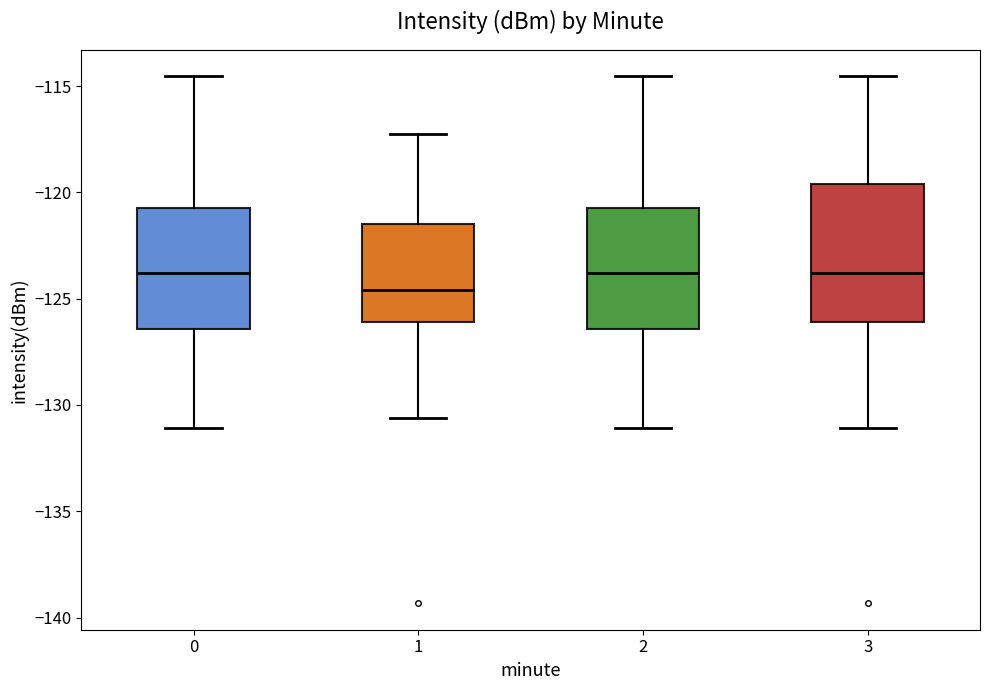

Reading left to right, transcribe this box plot: for each box, give where its median line is, the range the box spans, and where its two whiskers end, as read against the y-axis. The values are not printed on the chart, so give them approximately, as read against the axis.

0: median -124.0, box -126.5 to -121.0, whiskers -131.0 to -114.5
1: median -124.5, box -126.0 to -121.5, whiskers -130.5 to -117.0
2: median -124.0, box -126.5 to -121.0, whiskers -131.0 to -114.5
3: median -124.0, box -126.0 to -119.5, whiskers -131.0 to -114.5